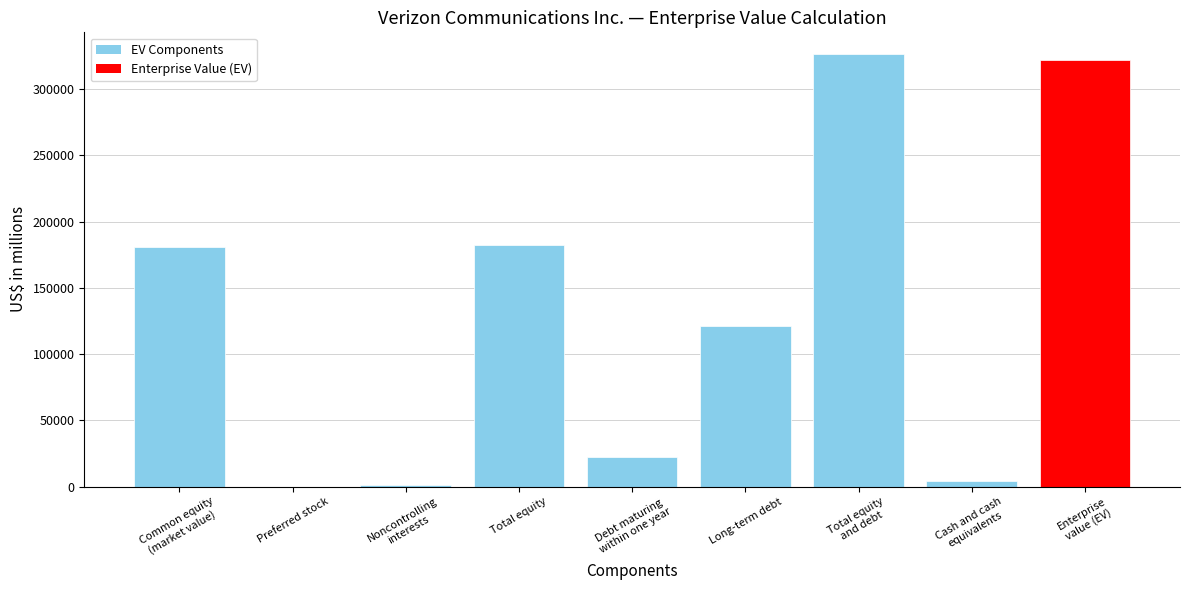

What is the sum of all values?

1161746